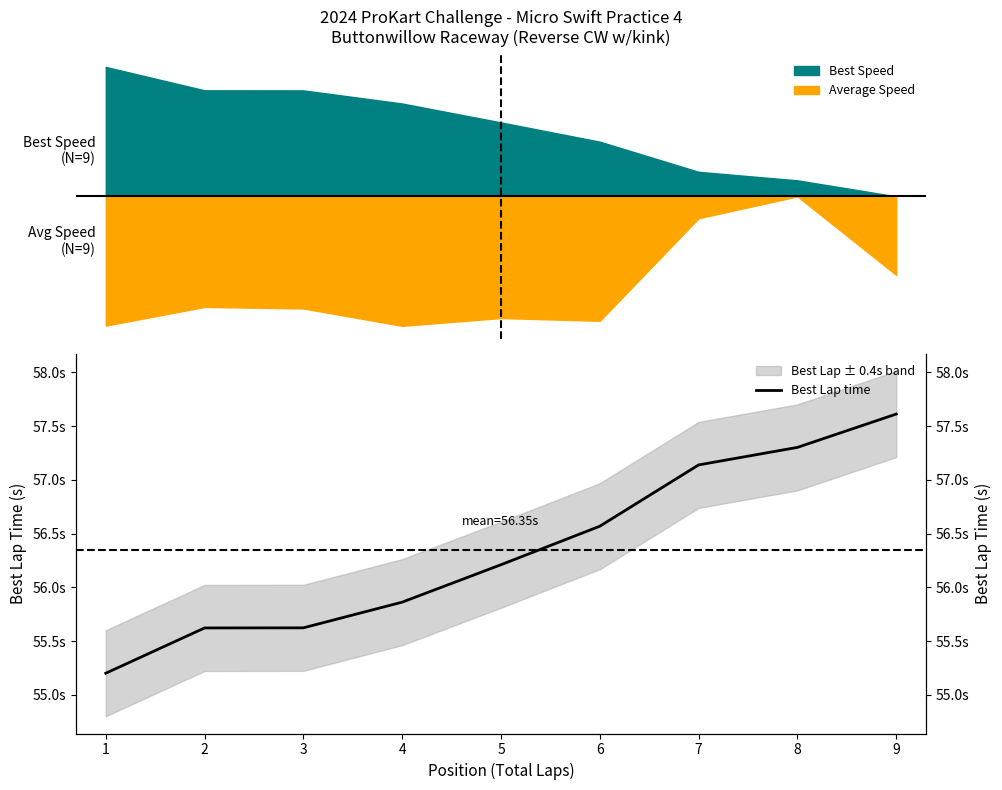

How many lines are shown in the chart?

1